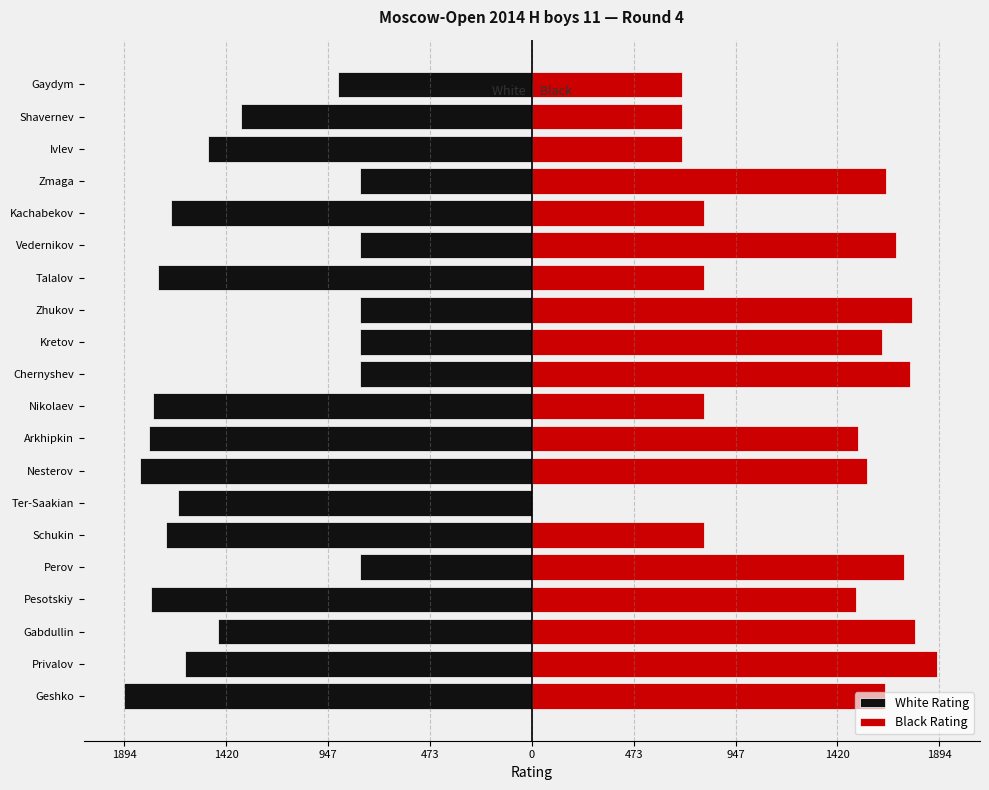

What is the average value of the Black Rating series?

1270